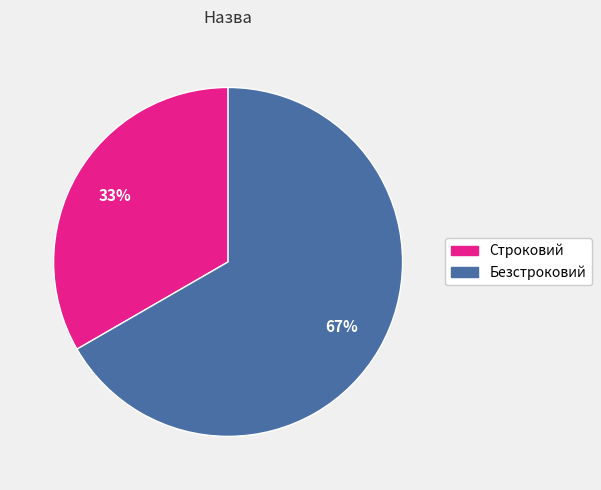

Is there a majority slice in this chart?

Yes